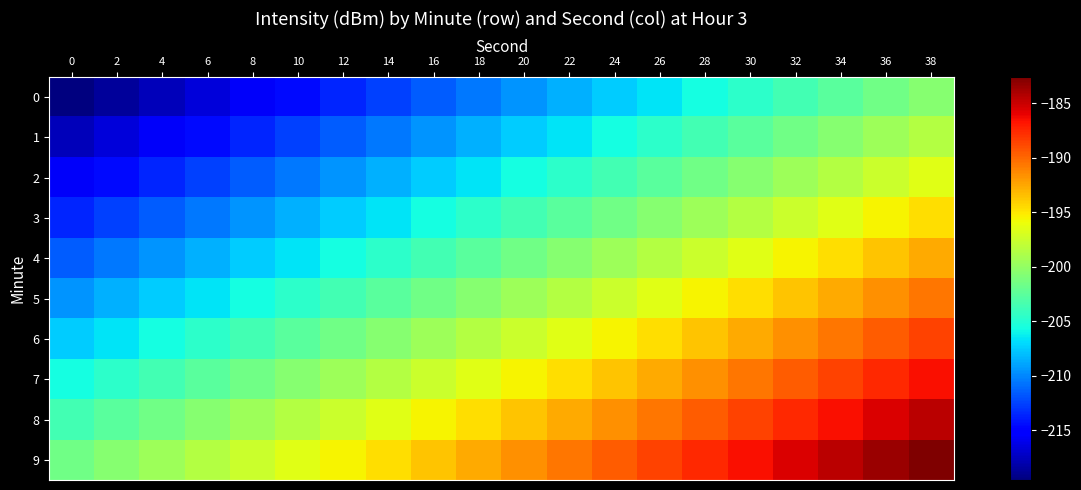

Between 20 and 32, which is larger?

32